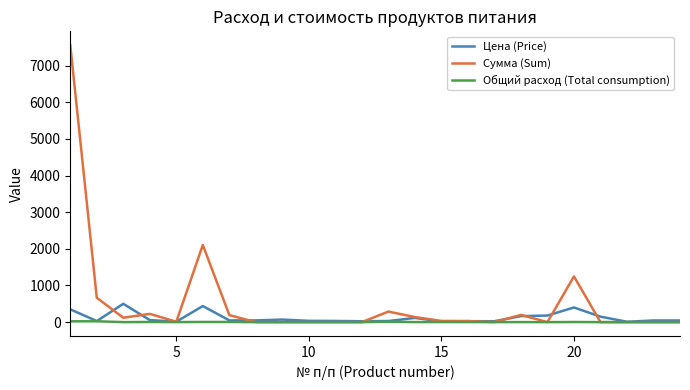

Which series has the largest total across all categories?

Сумма (Sum)